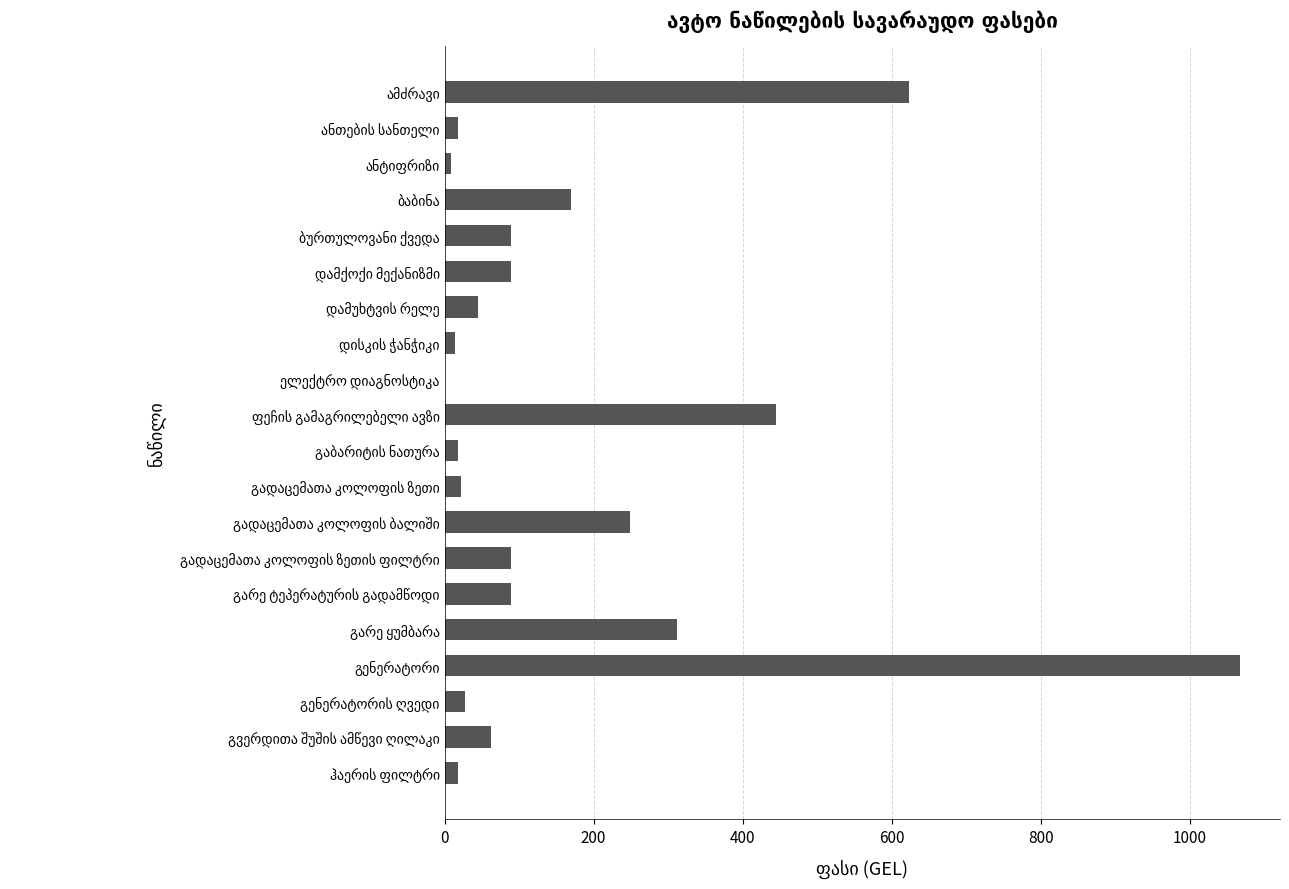

What is the sum of all values?

3453.2